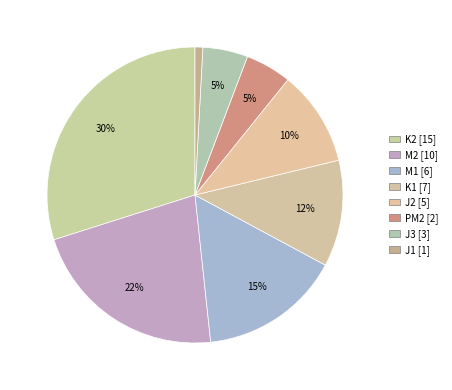

How many slices are in this pie chart?

8